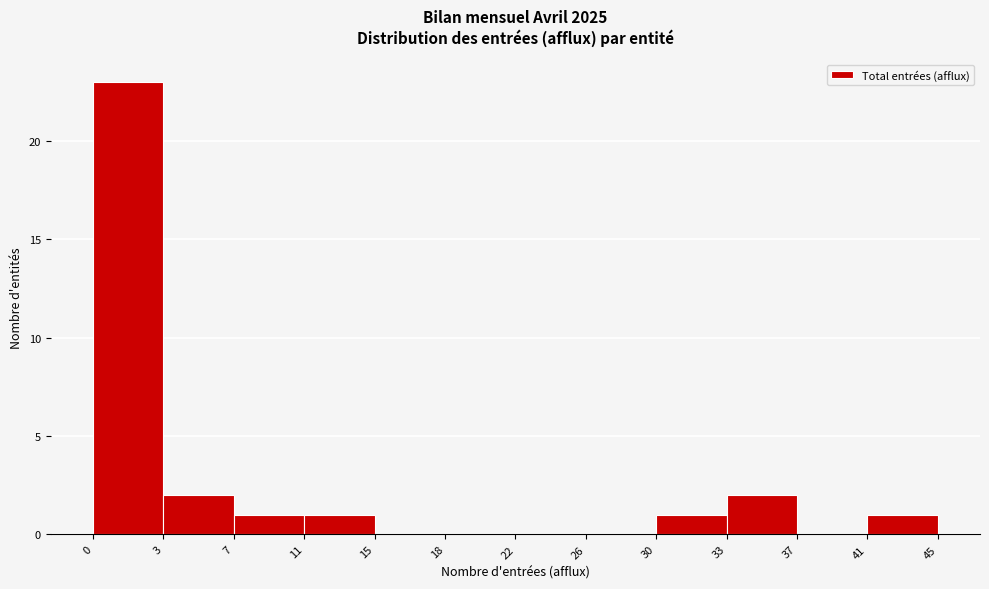

Reading right to left, transcribe all the data shown in this chart.

41=1	37=0	33=2	30=1	26=0	22=0	18=0	15=0	11=1	7=1	3=2	0=23